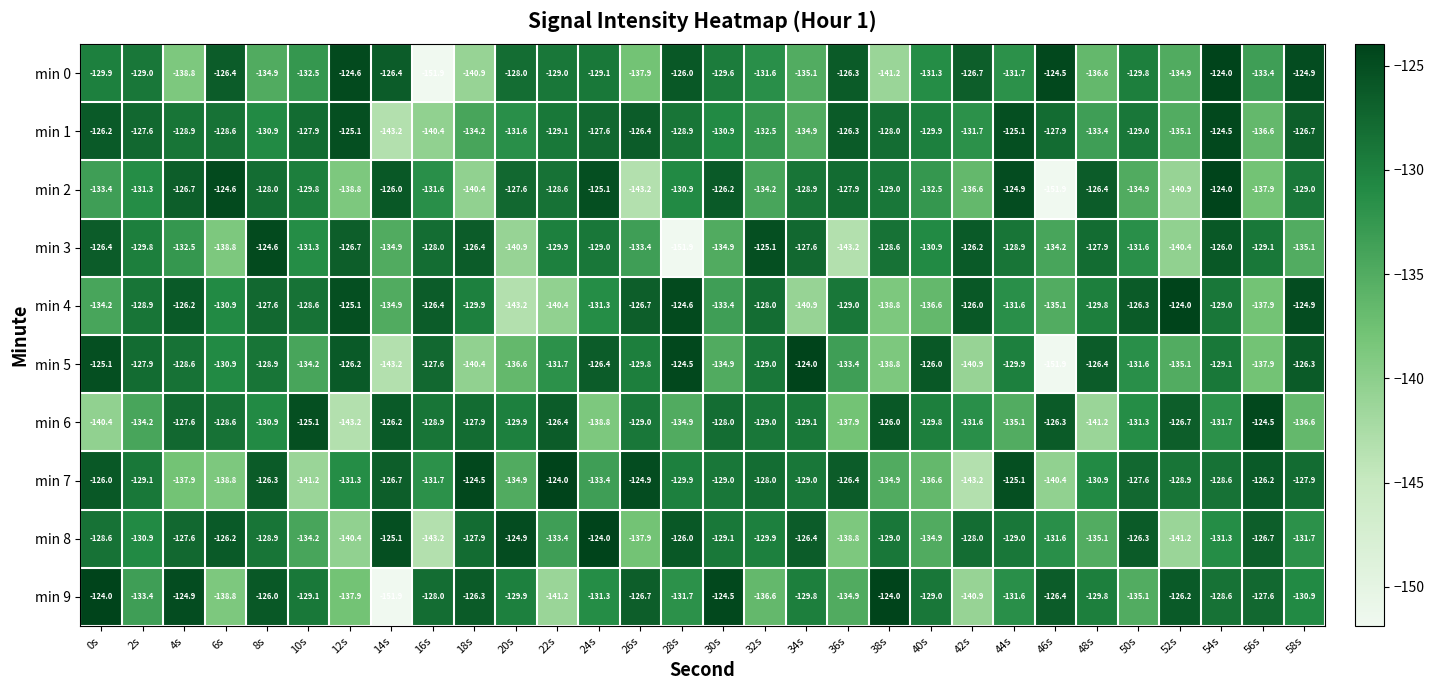

At how many categories does at least one series exceed -142?

30